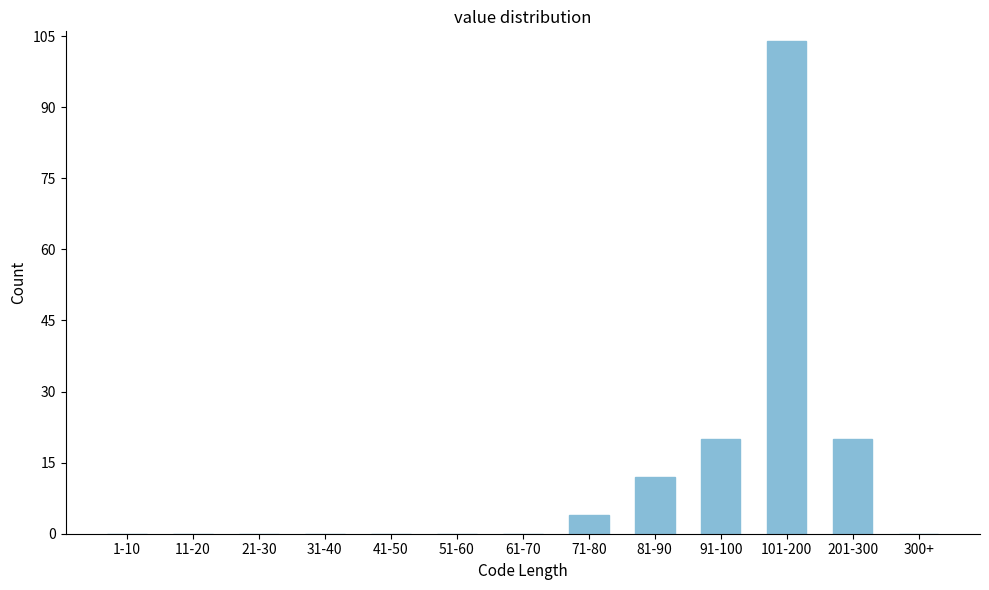

Reading left to right, extract all data points from this chart.

1-10=0	11-20=0	21-30=0	31-40=0	41-50=0	51-60=0	61-70=0	71-80=4	81-90=12	91-100=20	101-200=104	201-300=20	300+=0